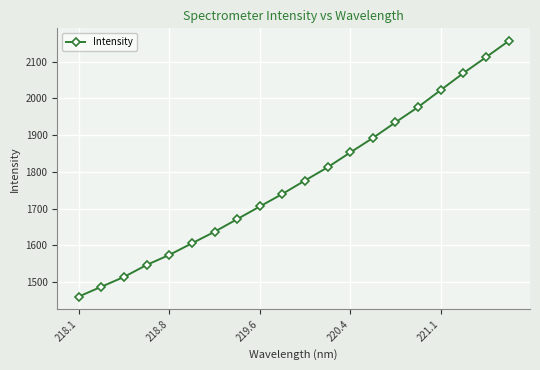

True or false: there are more than 0 points higher than both neighbors.

False